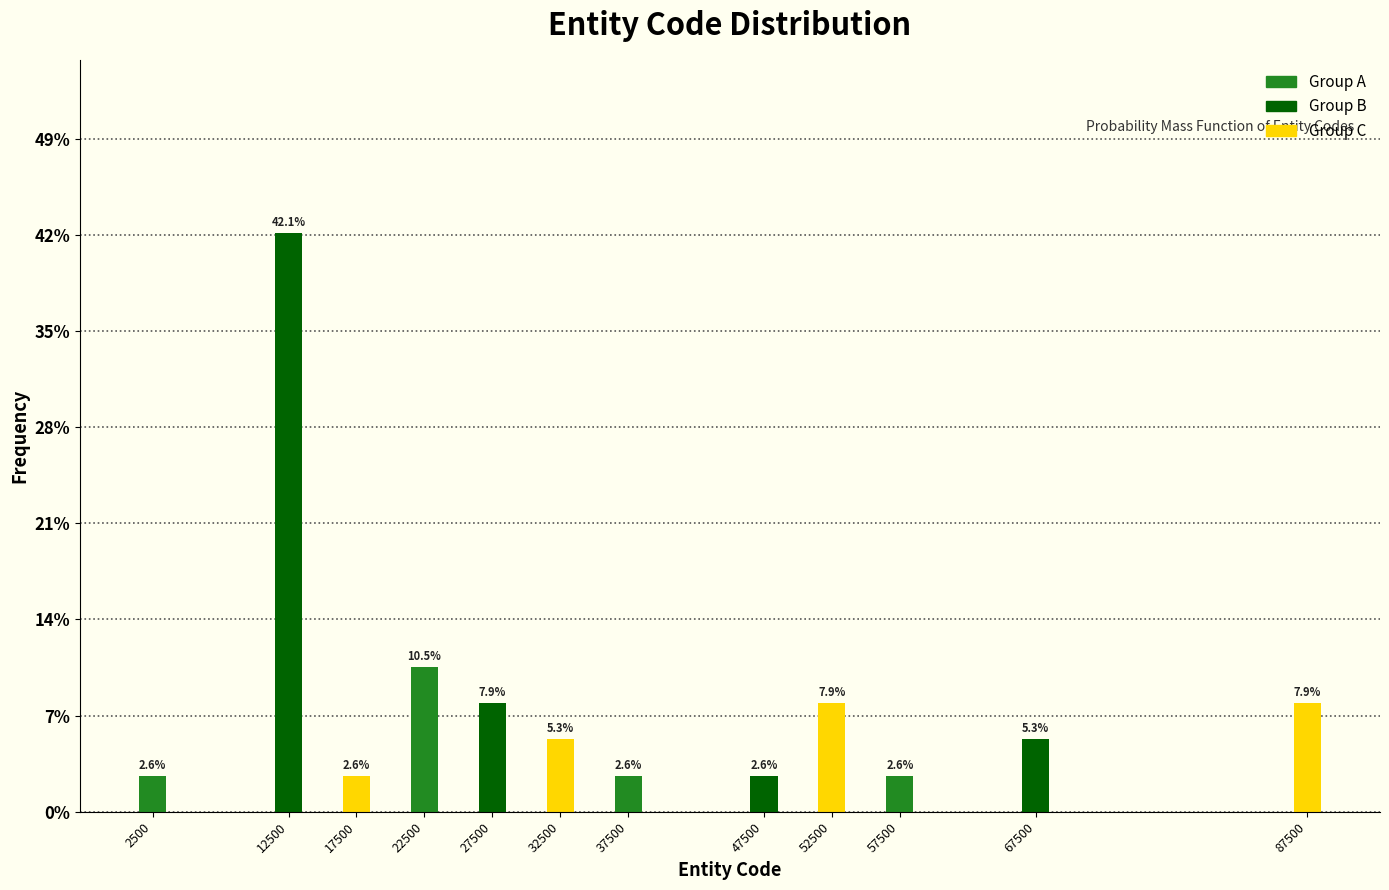

Reading right to left, transcribe all the data shown in this chart.

87500=7.9	67500=5.3	57500=2.6	52500=7.9	47500=2.6	37500=2.6	32500=5.3	27500=7.9	22500=10.5	17500=2.6	12500=42.1	2500=2.6